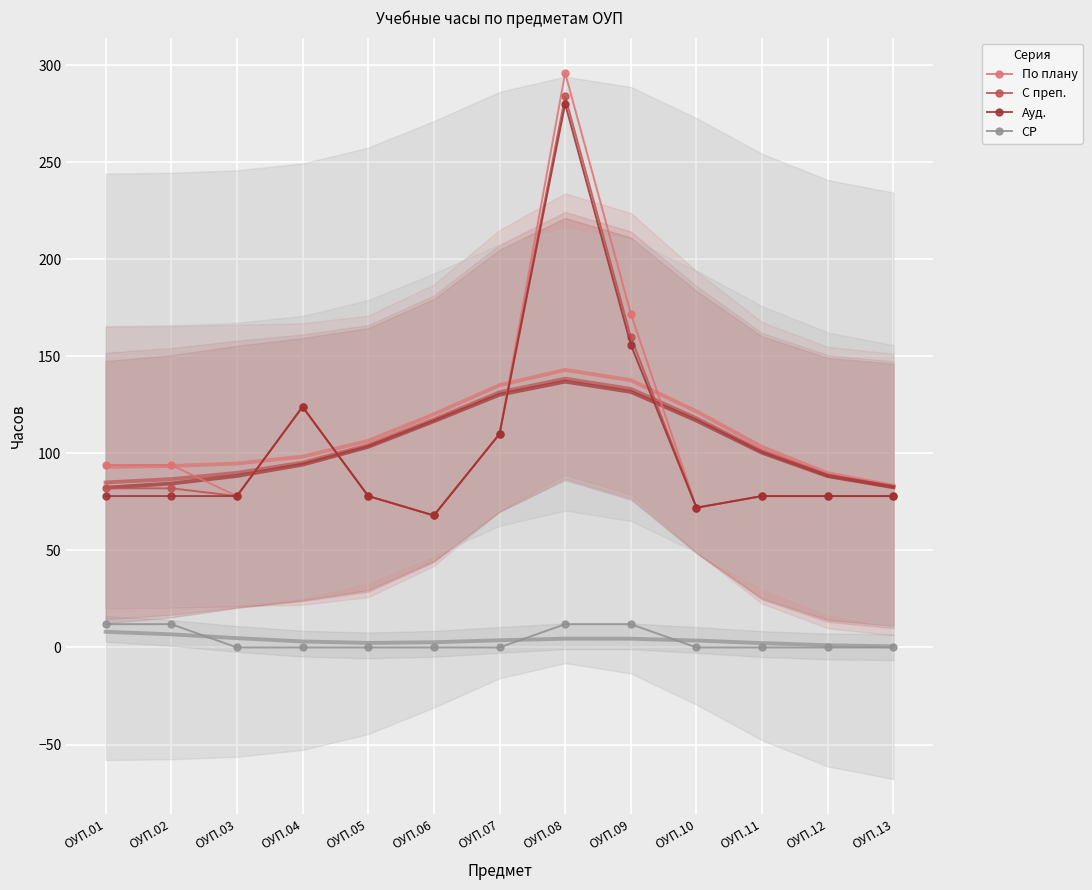

Which label corresponds to the largest value in the chart?

ОУП.08